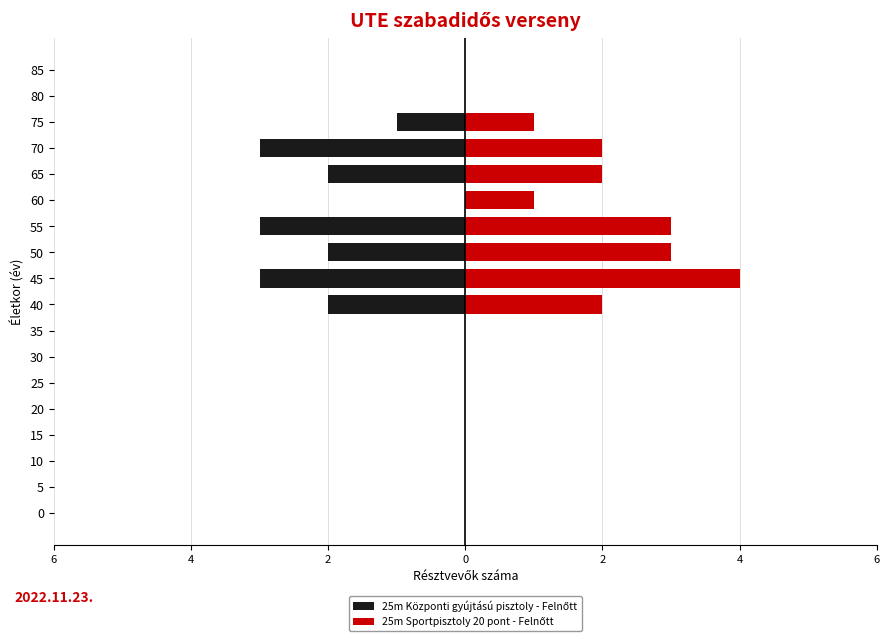

What is the average value of the 25m Központi gyújtású pisztoly - Felnőtt series?

-1